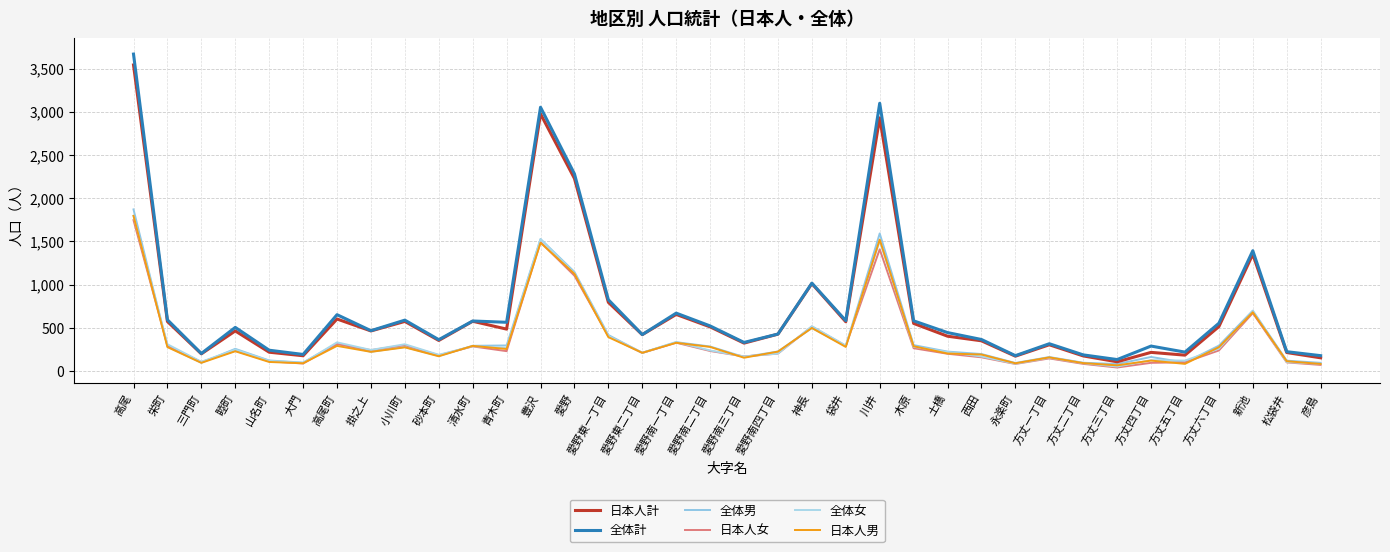

Where is 全体男 nearest to the value 975?

愛野